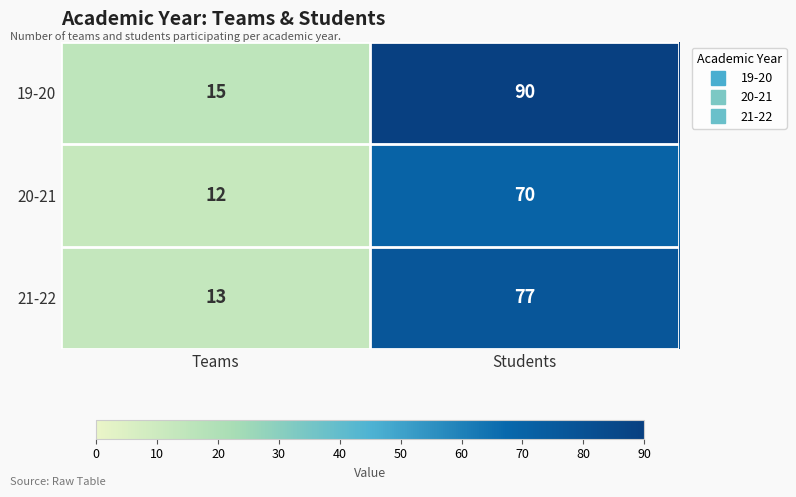

Which series changed the most between Teams and Students?

19-20